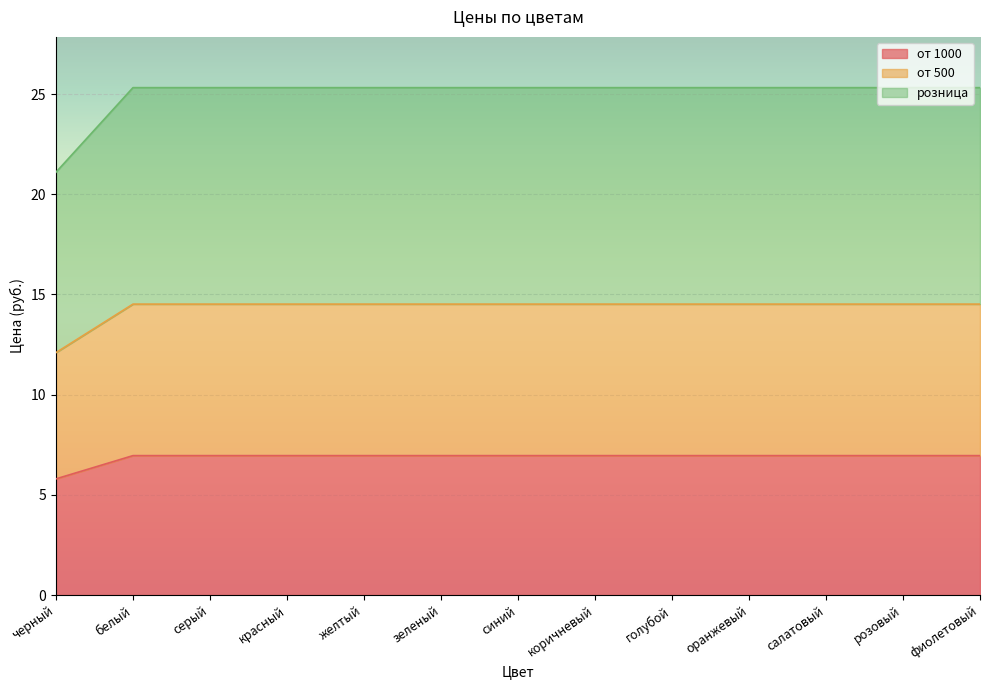

What is the approximate value of от 1000 at розовый?

7.0